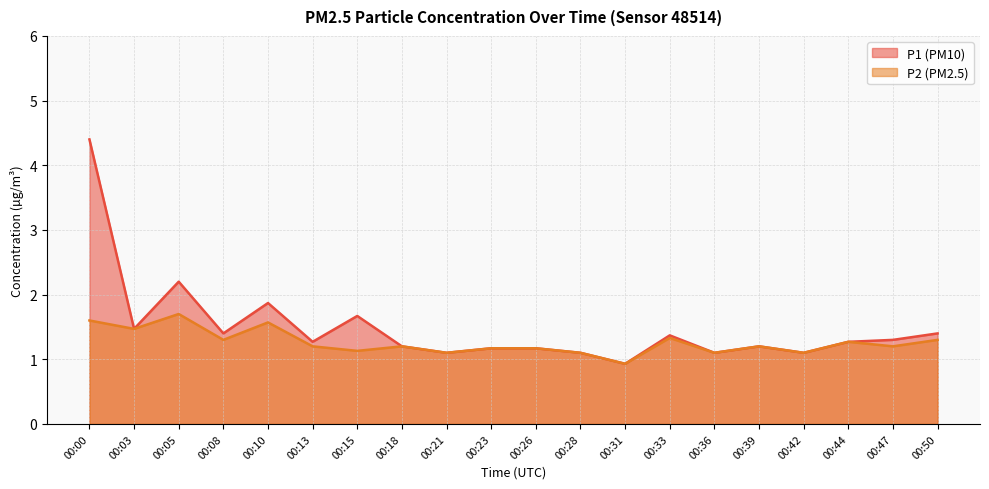

True or false: P1 and P2 cross at least once.

False